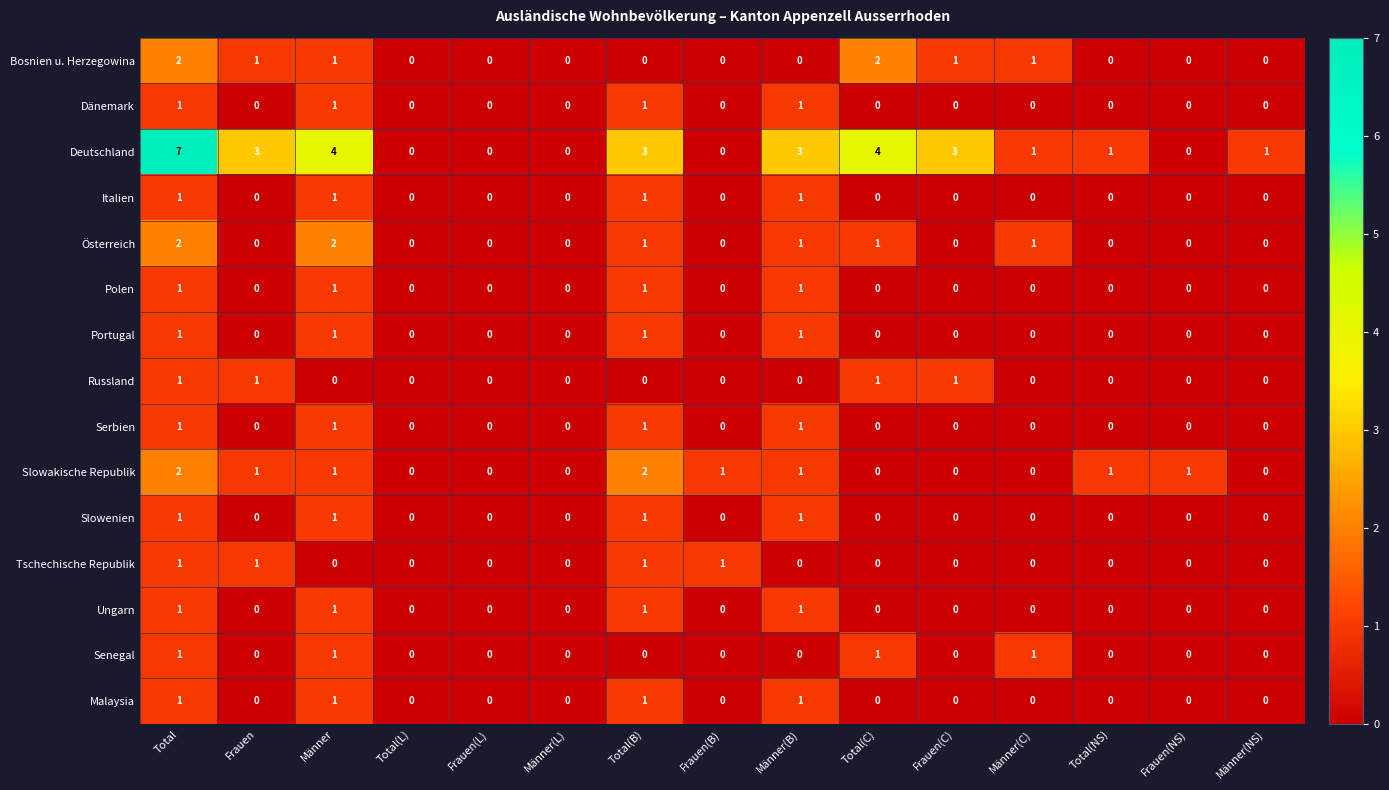

How many Österreich values are between 0 and 1?

13